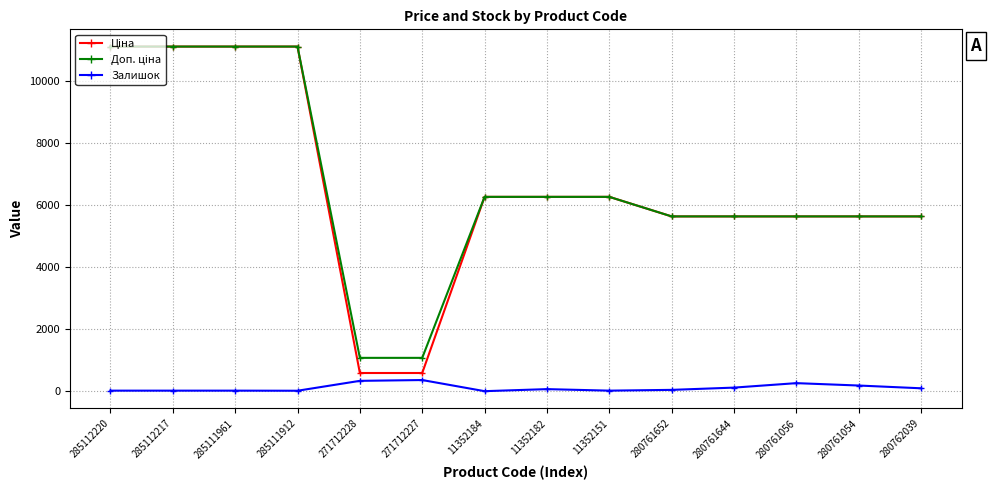

True or false: Залишок has more than 0 points higher than both neighbors.

True